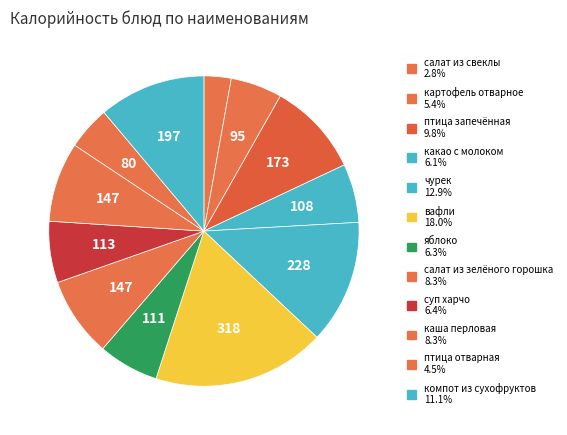

How many slices are in this pie chart?

12